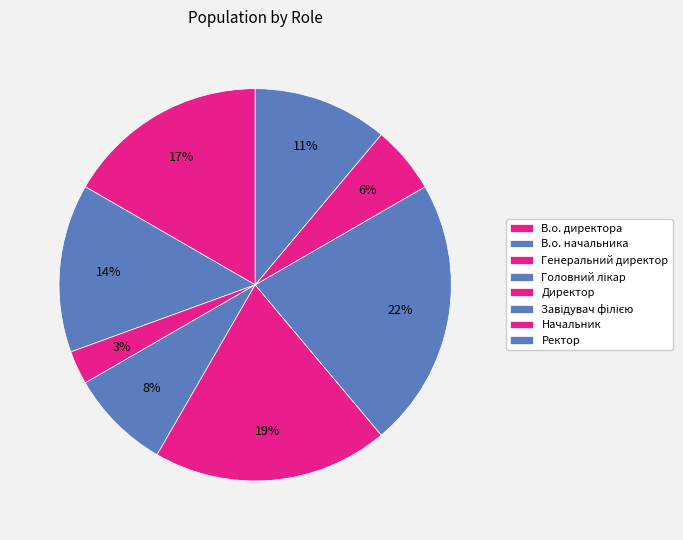

What percentage is the Директор slice, to the nearest percent?

19%